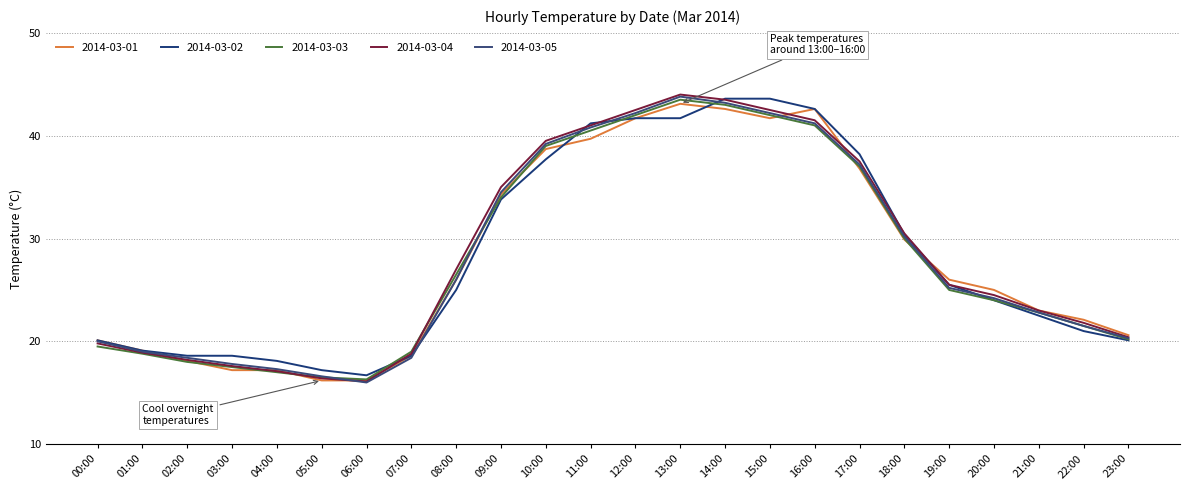

What position from the left is 22:00?

23